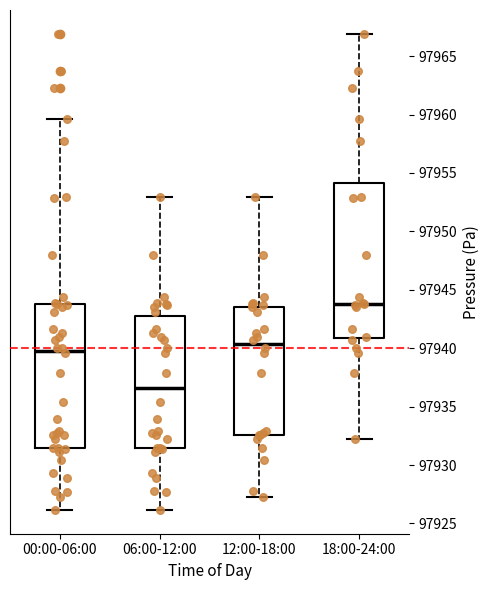

Reading left to right, read every box against the y-axis: the position of its median line, the range the box covers, and the ends of its whiskers. The values are not printed on the chart, so give them approximately, as read against the axis.

00:00-06:00: median 97940.0, box 97931.5 to 97944.0, whiskers 97926.0 to 97959.5
06:00-12:00: median 97936.5, box 97931.5 to 97943.0, whiskers 97926.0 to 97953.0
12:00-18:00: median 97940.5, box 97932.5 to 97943.5, whiskers 97927.5 to 97953.0
18:00-24:00: median 97944.0, box 97941.0 to 97954.0, whiskers 97932.0 to 97967.0